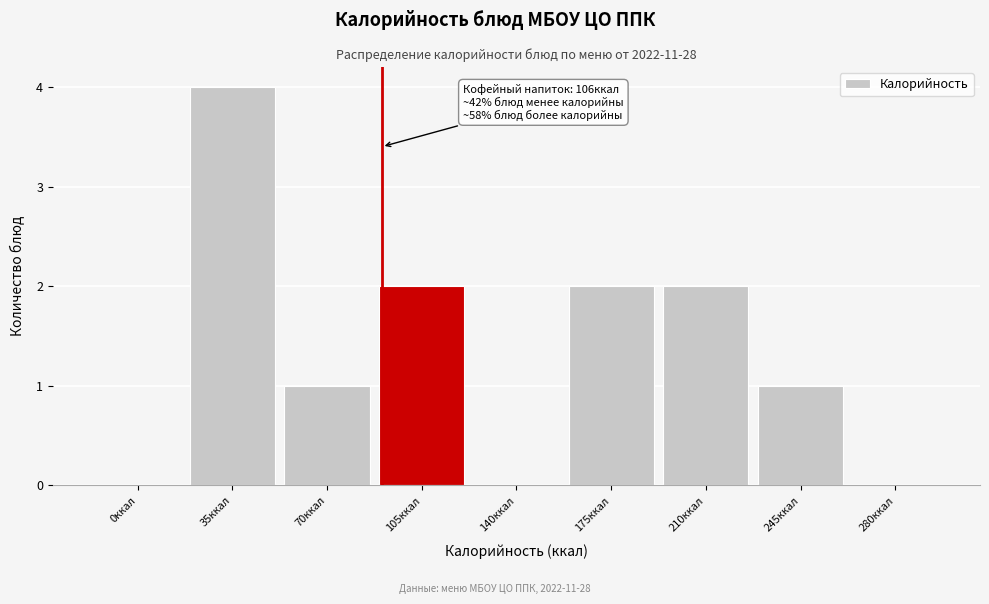

Reading left to right, list all the values displayed in this chart.

0ккал=0	35ккал=4	70ккал=1	105ккал=2	140ккал=0	175ккал=2	210ккал=2	245ккал=1	280ккал=0